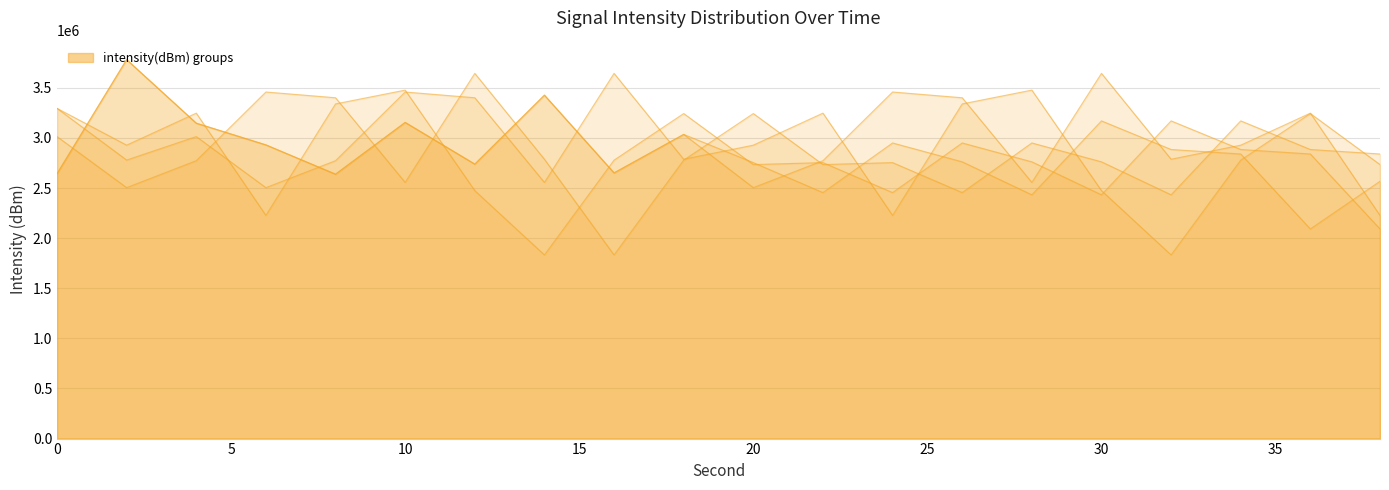

Does the chart have visible grid lines?

Yes